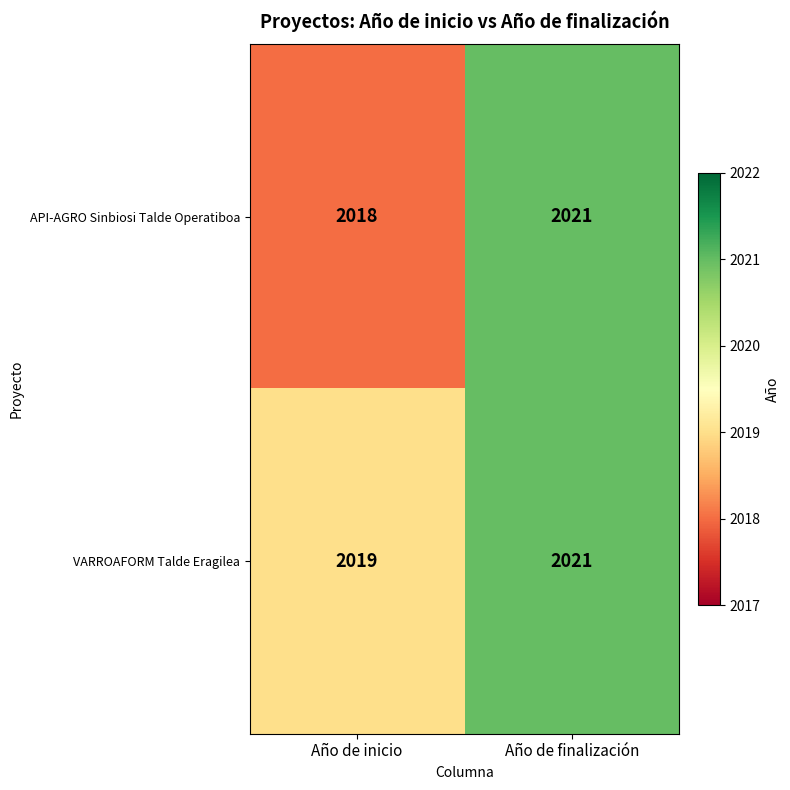

What is the sum of all VARROAFORM Talde Eragilea values?

4040